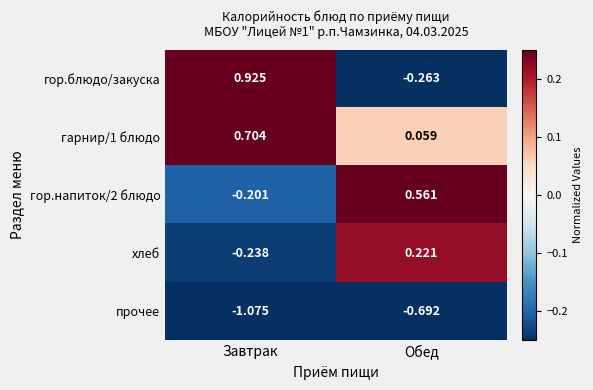

How many categories are shown in the chart?

2